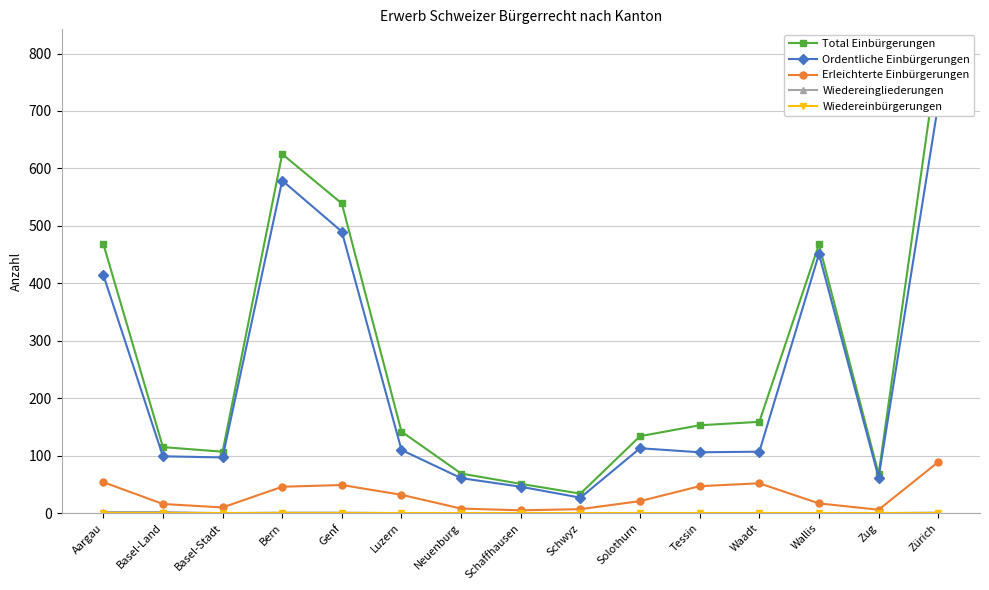

True or false: Wiedereingliederungen and Wiedereinbürgerungen intersect in this chart.

False